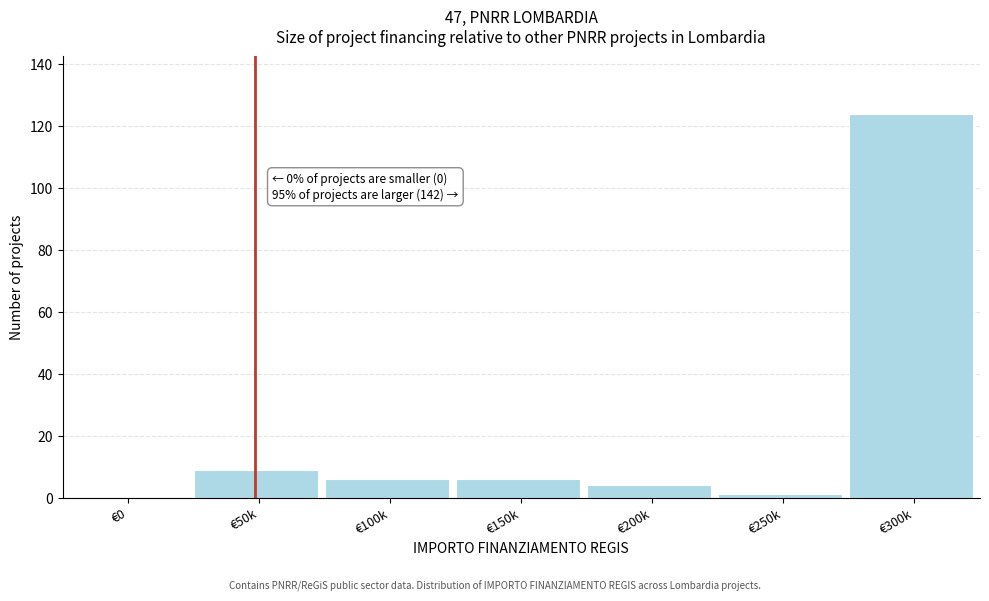

What is the sum of the values at €150k and €300k?

130